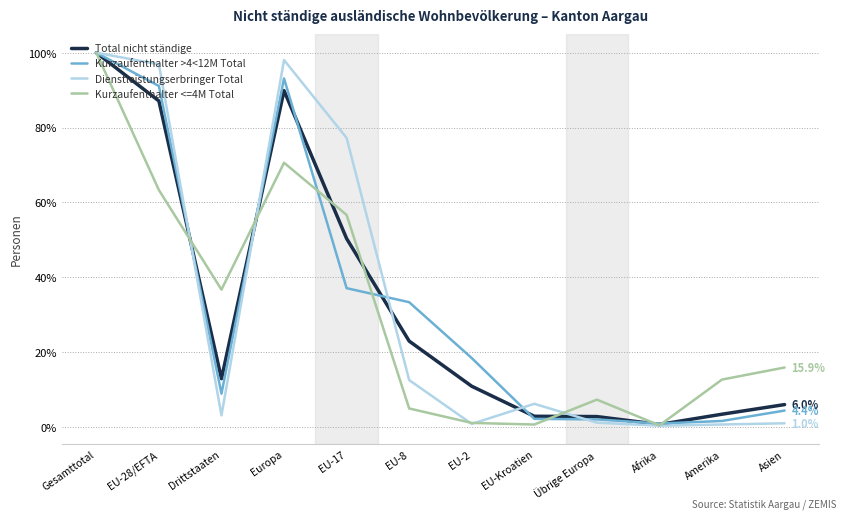

True or false: Dienstleistungserbringer Total has a value of 100.0 at Gesamttotal.

True